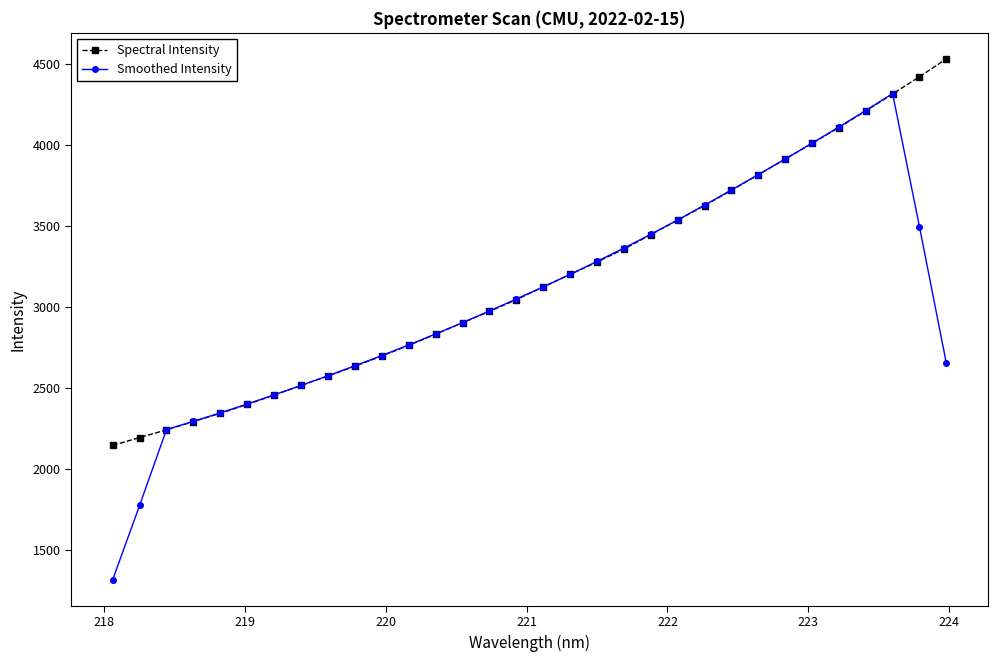

Reading left to right, list all the values displayed in this chart.

Spectral Intensity: 2145.5	2193.9	2241.5	2292.3	2343.9	2398.5	2456.2	2515.6	2573.9	2634.3	2697.5	2762.9	2831.9	2902.6	2972.9	3045.0	3123.8	3201.0	3277.3	3357.1	3446.8	3535.3	3625.8	3720.0	3815.9	3912.7	4009.9	4107.2	4210.1	4314.7	4421.1	4531.3
Smoothed Intensity: 1316.2	1774.7	2243.4	2294.0	2346.5	2401.3	2457.6	2515.7	2575.5	2636.8	2700.1	2765.8	2833.5	2903.0	2975.2	3049.0	3124.0	3200.8	3281.2	3363.5	3448.5	3537.0	3628.8	3722.0	3816.9	3913.1	4011.2	4110.9	4212.6	4316.9	3495.5	2653.4